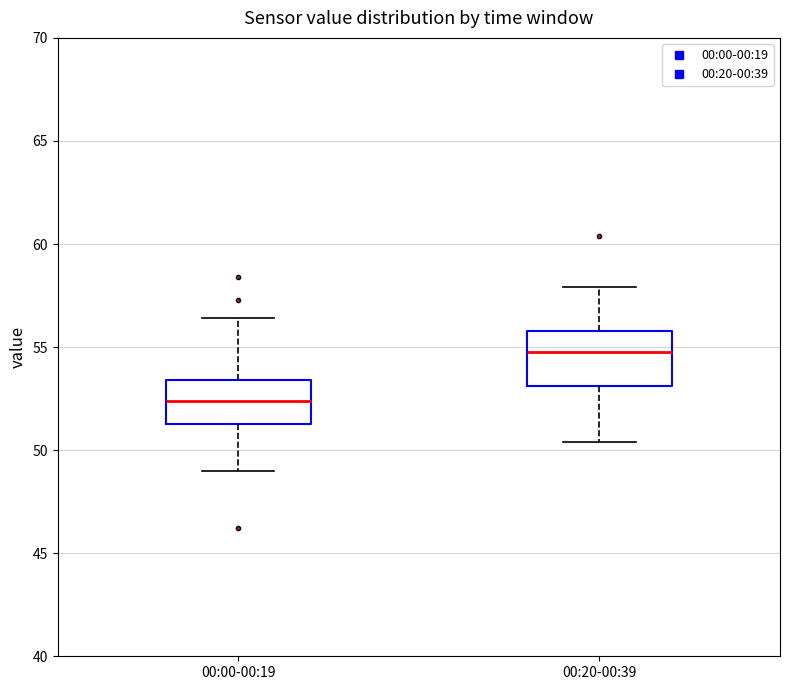

Which box has the highest median line?

00:20-00:39